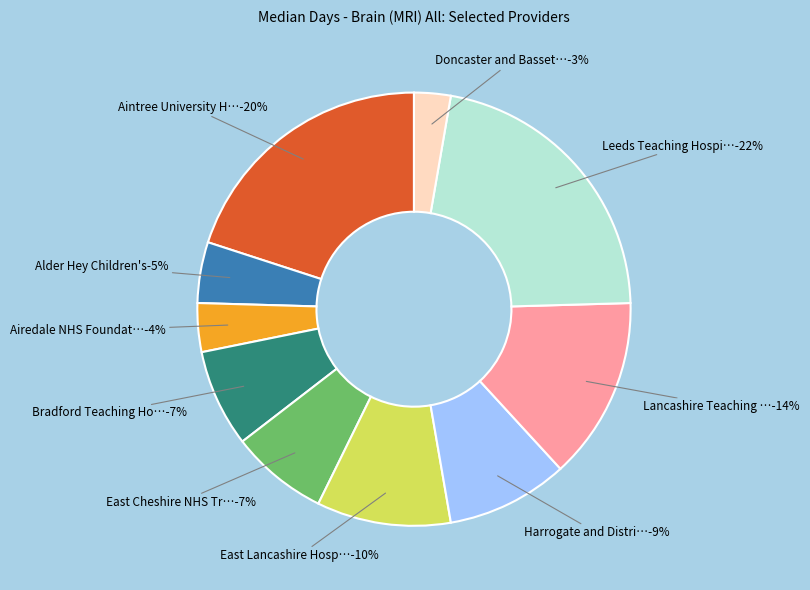

Which slice is the largest?

Leeds Teaching Hospitals